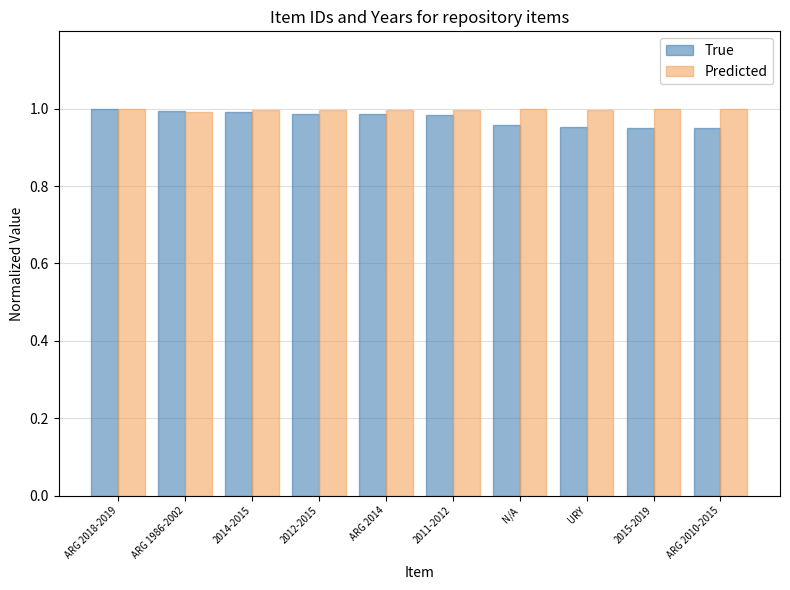

Which series has the largest total across all categories?

Predicted